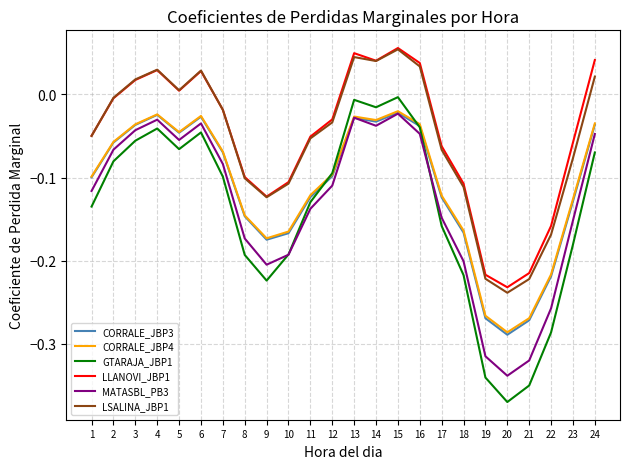

Is the value of LLANOVI_JBP1 at 6 greater than the value of LSALINA_JBP1 at 23?

Yes